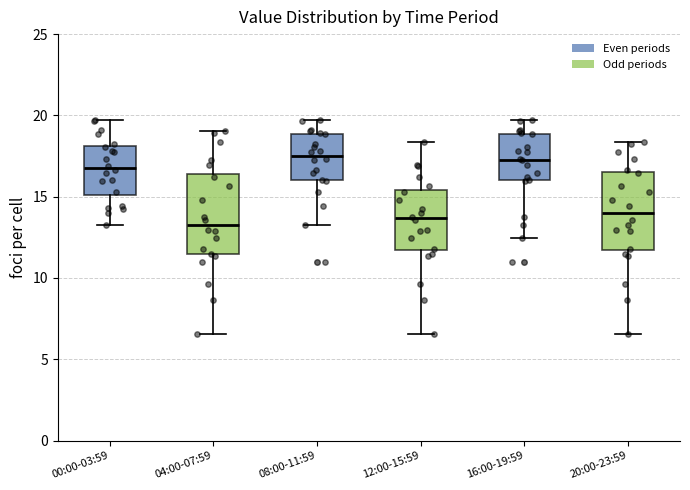

Reading left to right, transcribe this box plot: for each box, give where its median line is, the range the box spans, and where its two whiskers end, as read against the y-axis. The values are not printed on the chart, so give them approximately, as read against the axis.

00:00-03:59: median 17.0, box 15.0 to 18.0, whiskers 13.5 to 19.5
04:00-07:59: median 13.5, box 11.5 to 16.5, whiskers 6.5 to 19.0
08:00-11:59: median 17.5, box 16.0 to 19.0, whiskers 13.5 to 19.5
12:00-15:59: median 13.5, box 11.5 to 15.5, whiskers 6.5 to 18.5
16:00-19:59: median 17.5, box 16.0 to 19.0, whiskers 12.5 to 19.5
20:00-23:59: median 14.0, box 11.5 to 16.5, whiskers 6.5 to 18.5